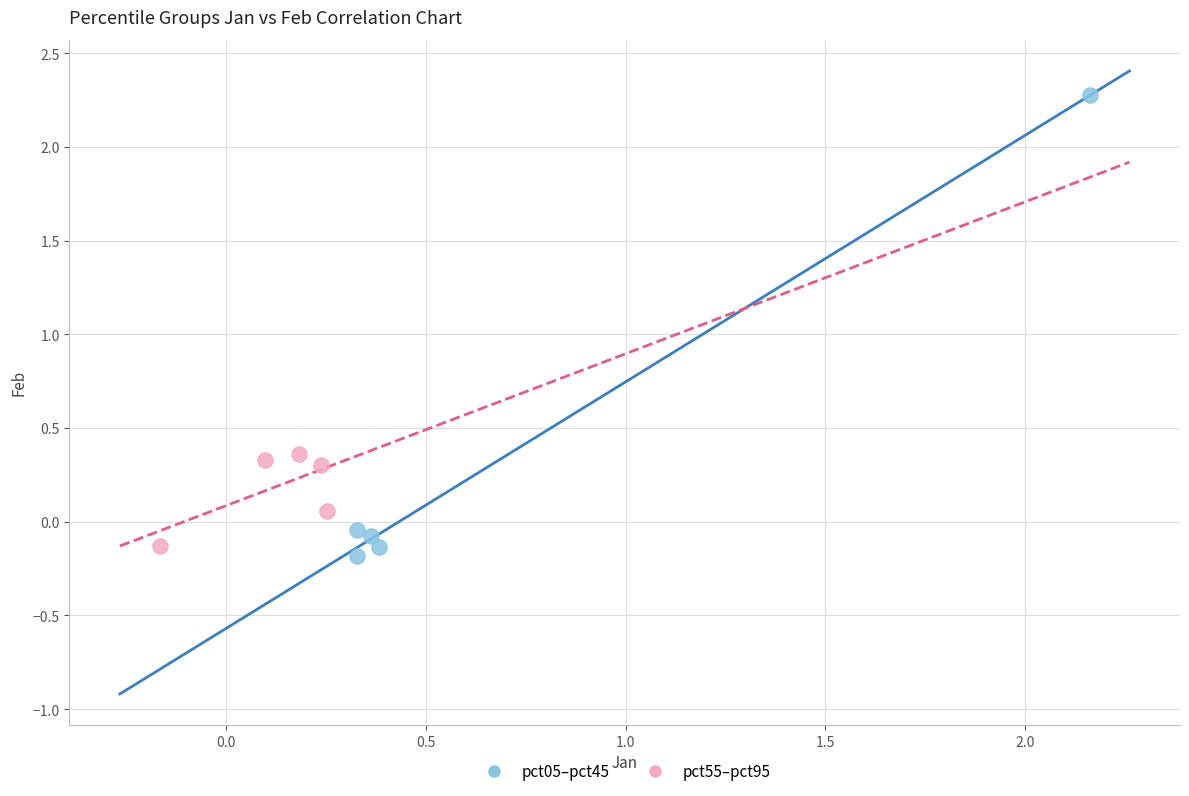

Which series has the largest Y range (max minus min)?

pct05–pct45